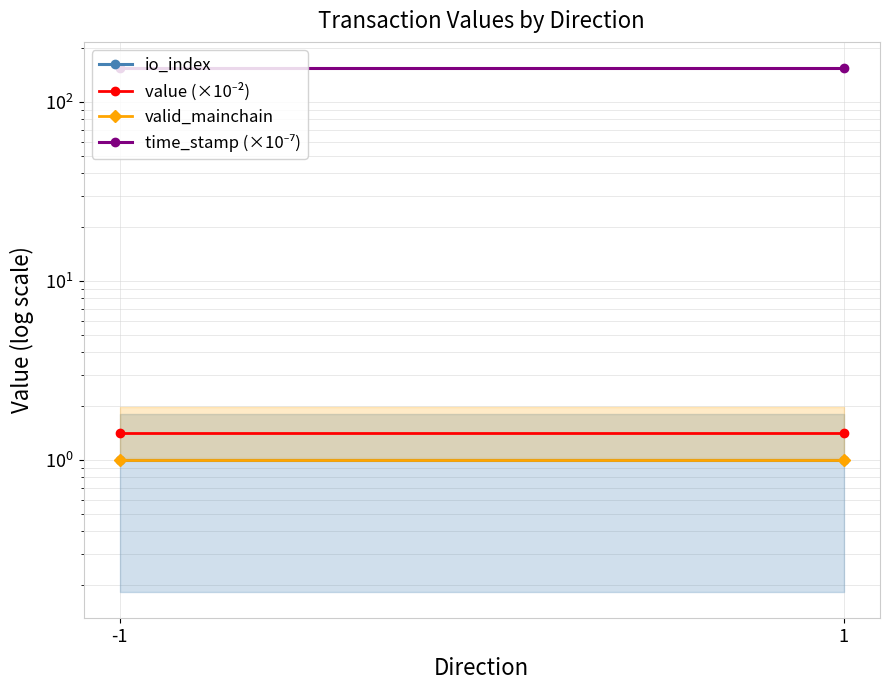

The value (×10⁻²) series shows 2.1 at -1. True or false?

False